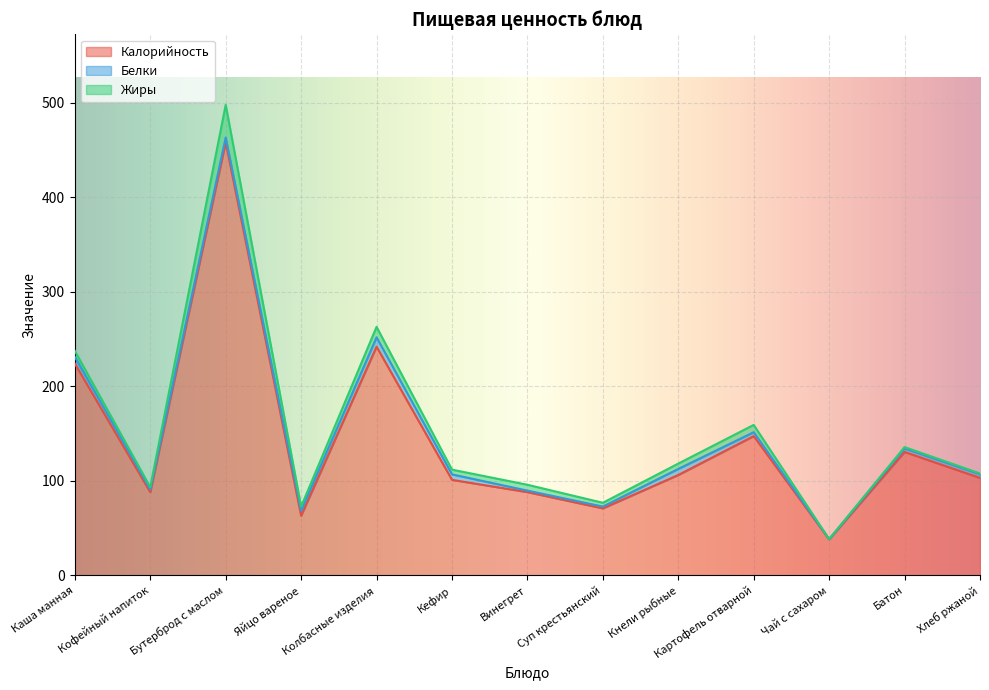

Which category has the lowest value in the Белки series?

Чай с сахаром